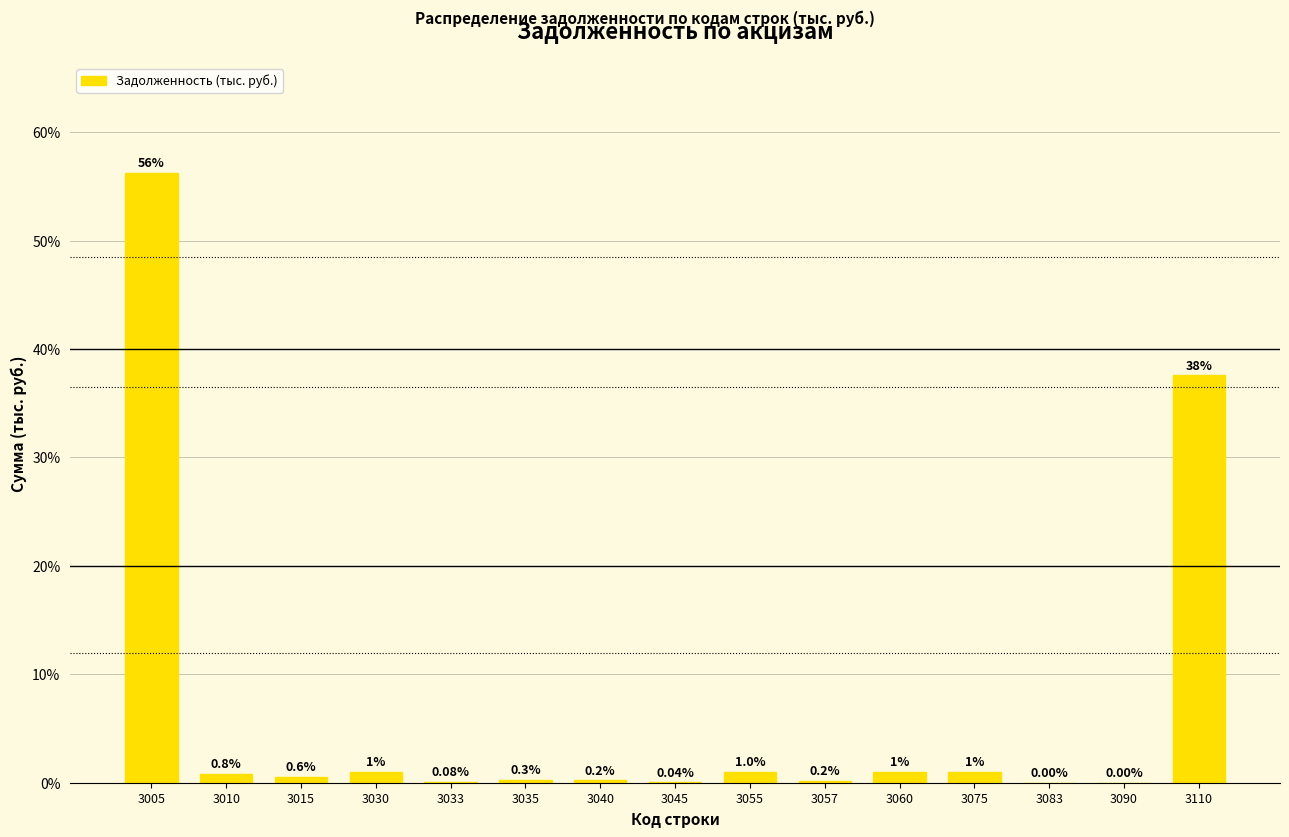

What is the sum of all values?

100.0